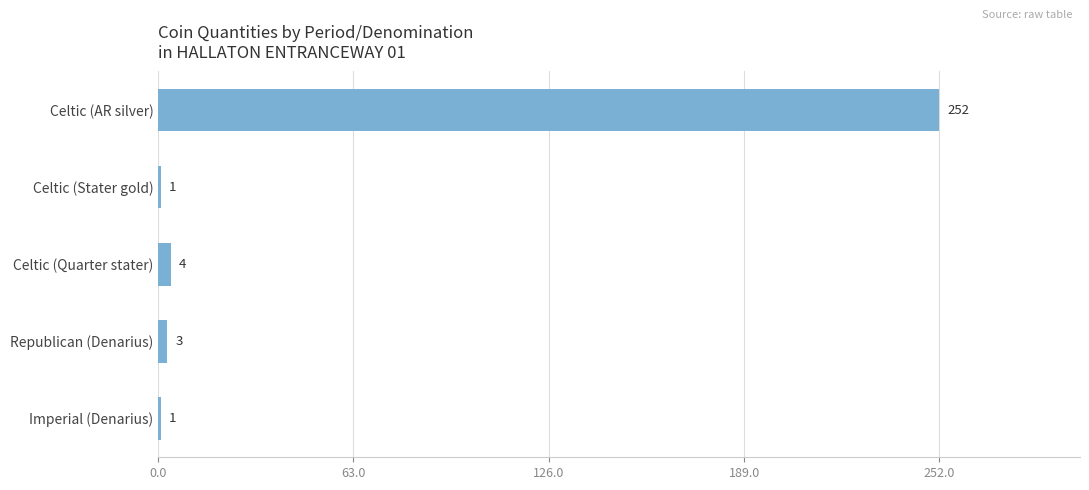

What is the difference between the maximum and minimum values?

251